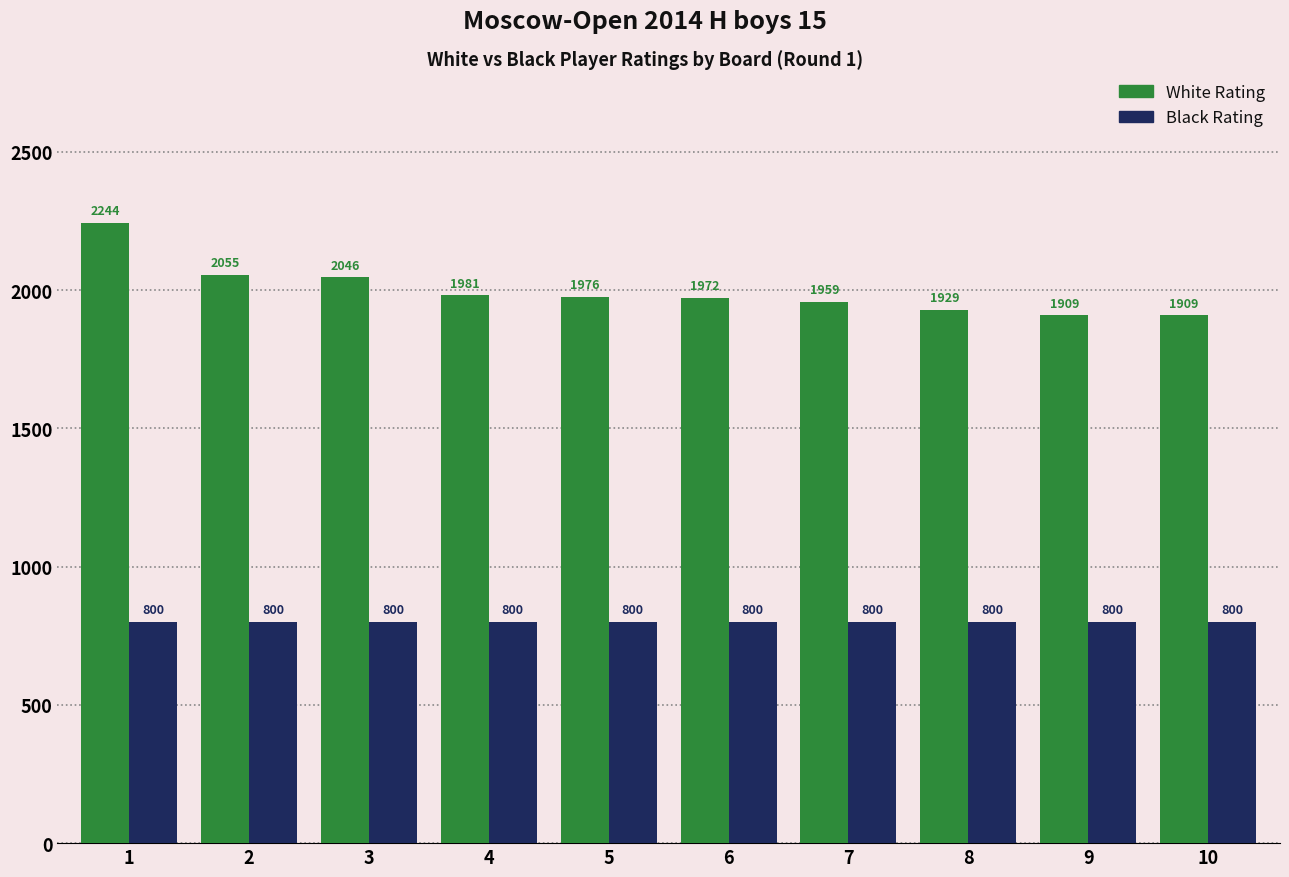

Is it true that Black Rating equals 488 at 1?

False